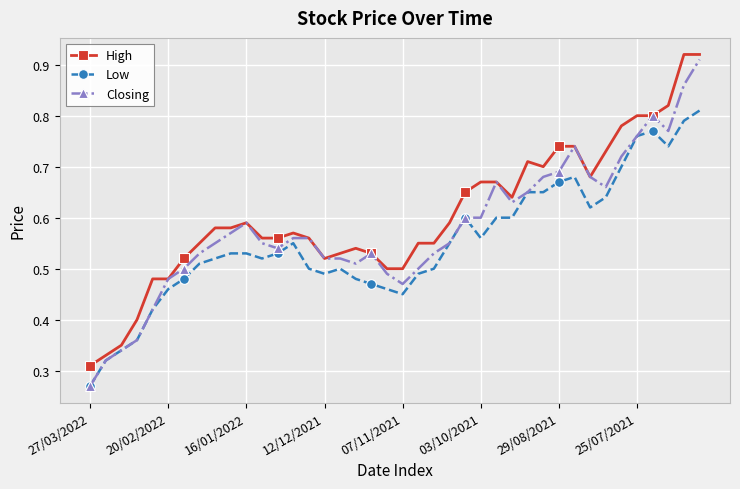

List the series in order of their overall mean, highest first.

High, Closing, Low